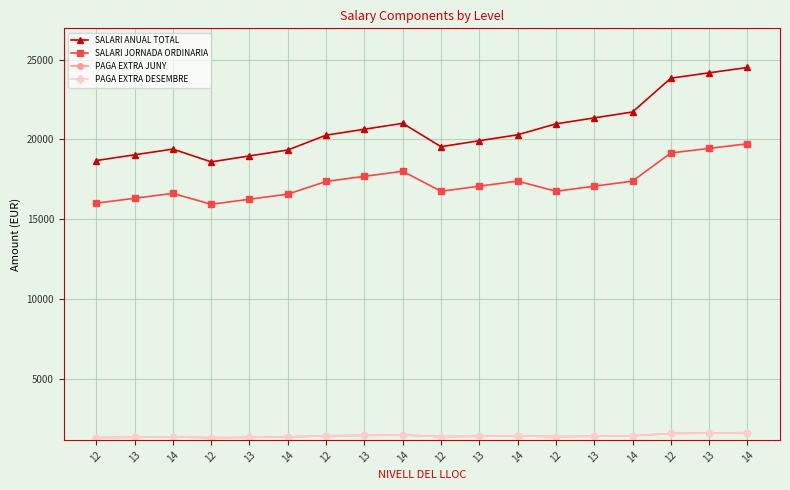

Does the chart have visible grid lines?

Yes